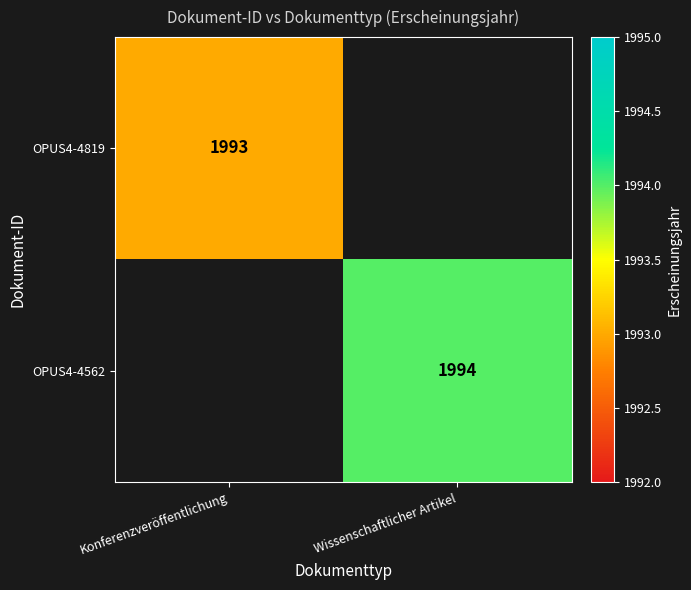

What is the minimum value shown in the chart?

1993.0